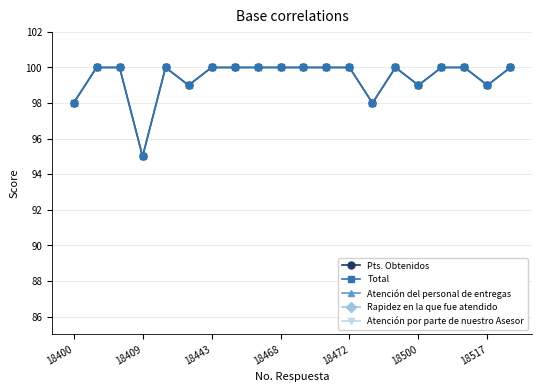

What are all the series names shown in the legend?

Pts. Obtenidos, Total, Atención del personal de entregas, Rapidez en la que fue atendido, Atención por parte de nuestro Asesor